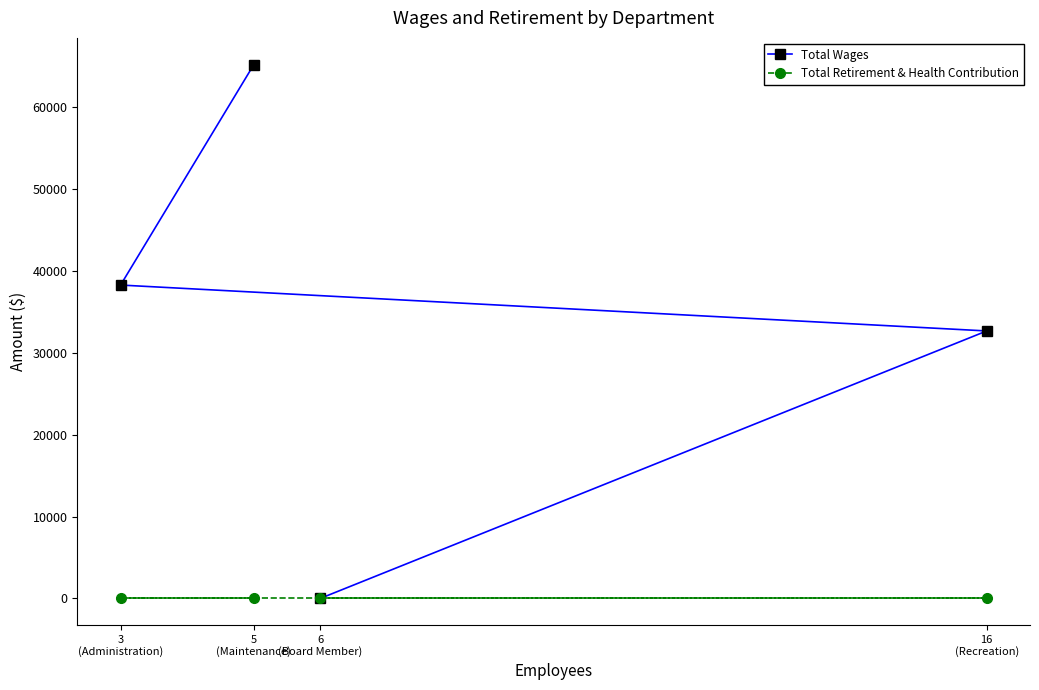

Reading left to right, what are all the values shown in this chart?

Total Wages: 3
(Administration)=38291	5
(Maintenance)=65237	6
(Board Member)=0	16
(Recreation)=32681
Total Retirement & Health Contribution: 3
(Administration)=0	5
(Maintenance)=0	6
(Board Member)=0	16
(Recreation)=0